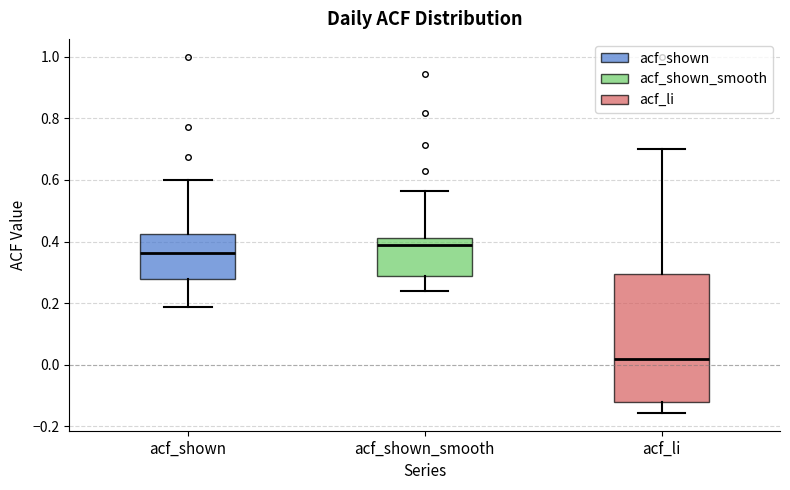

Reading left to right, transcribe this box plot: for each box, give where its median line is, the range the box spans, and where its two whiskers end, as read against the y-axis. The values are not printed on the chart, so give them approximately, as read against the axis.

acf_shown: median 0.36, box 0.28 to 0.42, whiskers 0.18 to 0.60
acf_shown_smooth: median 0.38, box 0.28 to 0.42, whiskers 0.24 to 0.56
acf_li: median 0.02, box -0.12 to 0.30, whiskers -0.16 to 0.70